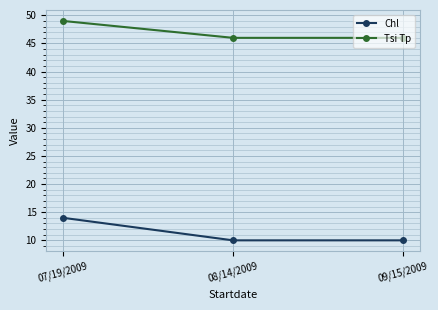

At 09/15/2009, list the series in order from largest to smallest.

Tsi Tp, Chl